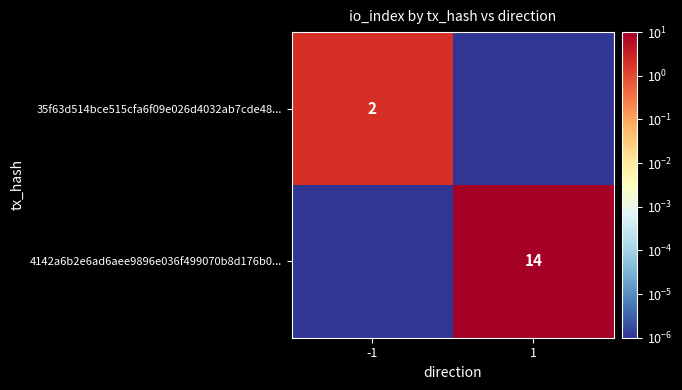

At which category does the chart reach its peak across all series?

1